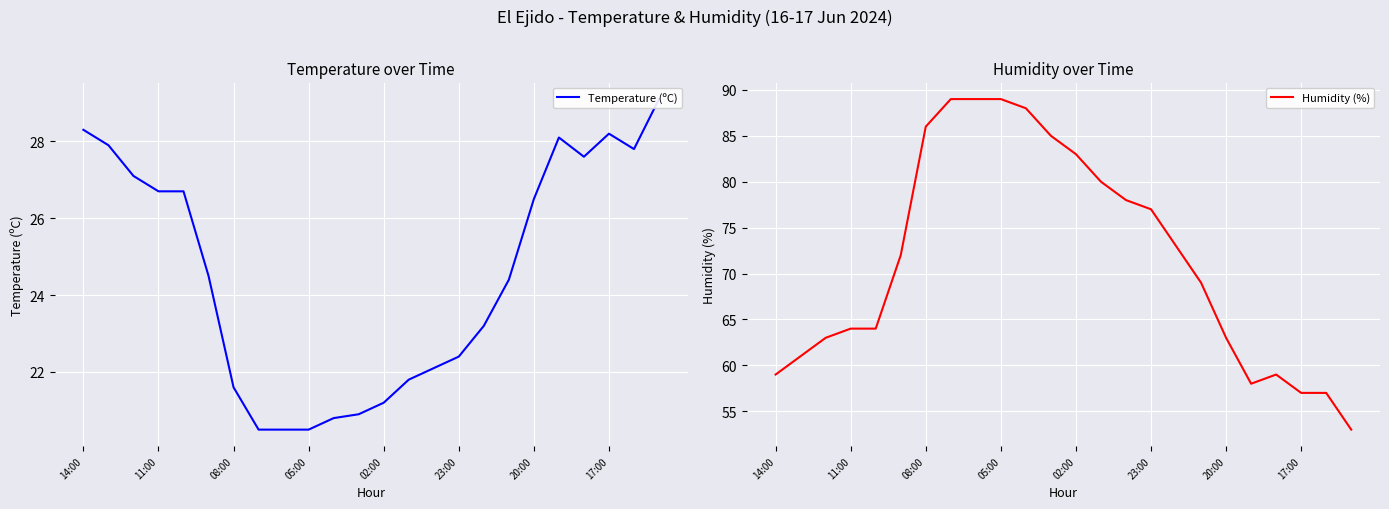

What is the minimum value for Humidity (%)?

53